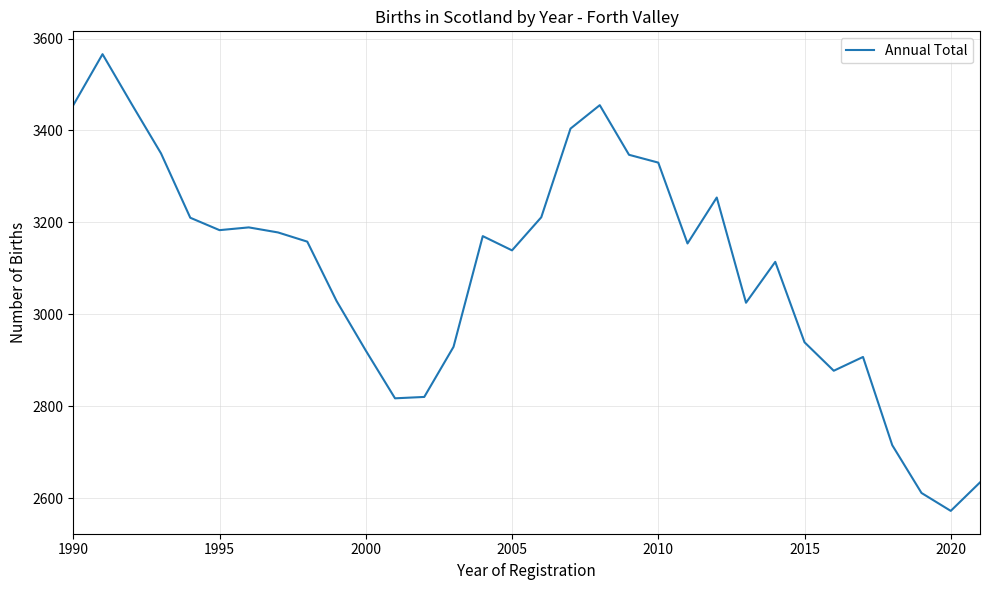

What is the smallest value displayed?

2572